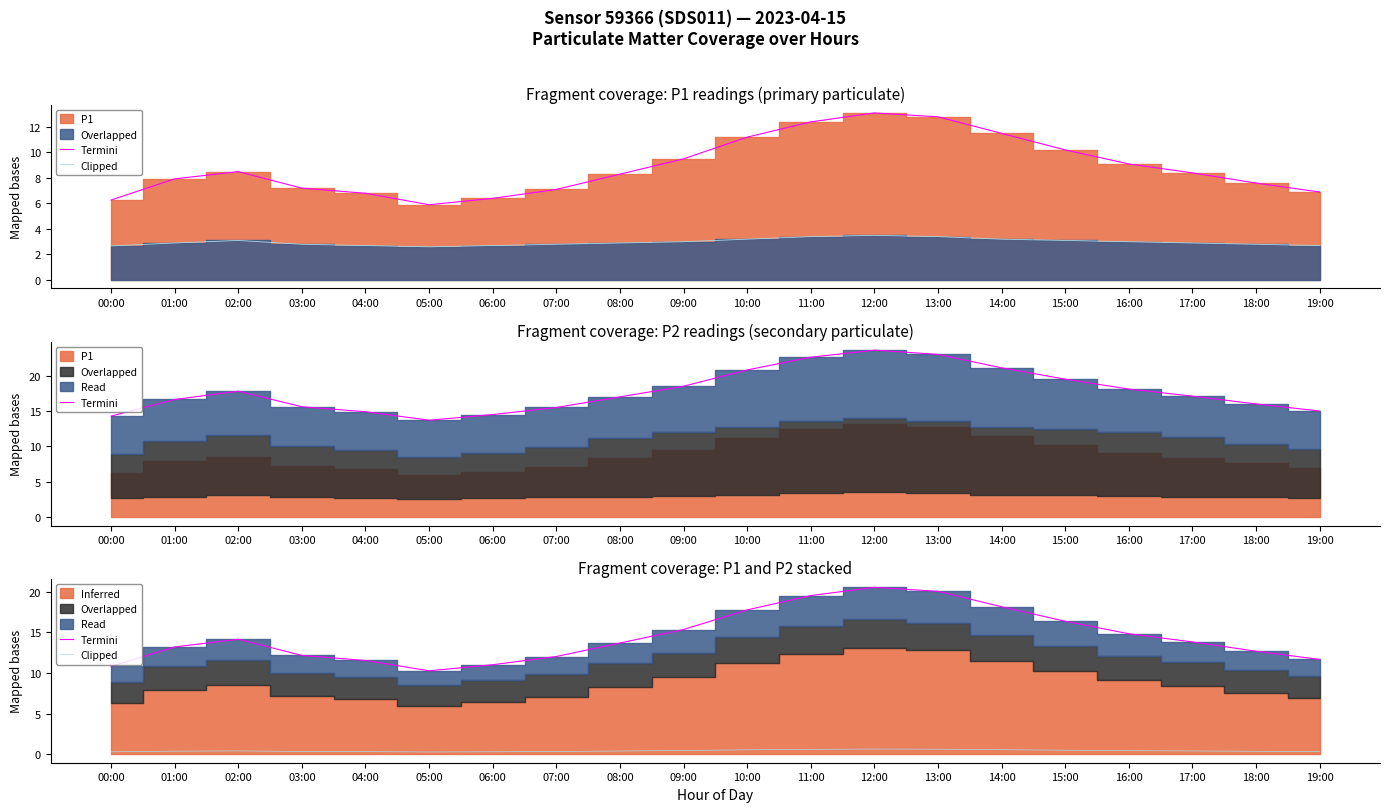

Reading left to right, extract all data points from this chart.

Termini: 00:00=10.8	01:00=13.2	02:00=14.1	03:00=12.2	04:00=11.5	05:00=10.3	06:00=11.0	07:00=12.0	08:00=13.7	09:00=15.3	10:00=17.8	11:00=19.5	12:00=20.5	13:00=20.0	14:00=18.1	15:00=16.4	16:00=14.8	17:00=13.8	18:00=12.7	19:00=11.7
Clipped: 00:00=0.3	01:00=0.4	02:00=0.4	03:00=0.4	04:00=0.3	05:00=0.3	06:00=0.3	07:00=0.4	08:00=0.4	09:00=0.5	10:00=0.6	11:00=0.6	12:00=0.7	13:00=0.6	14:00=0.6	15:00=0.5	16:00=0.5	17:00=0.4	18:00=0.4	19:00=0.3